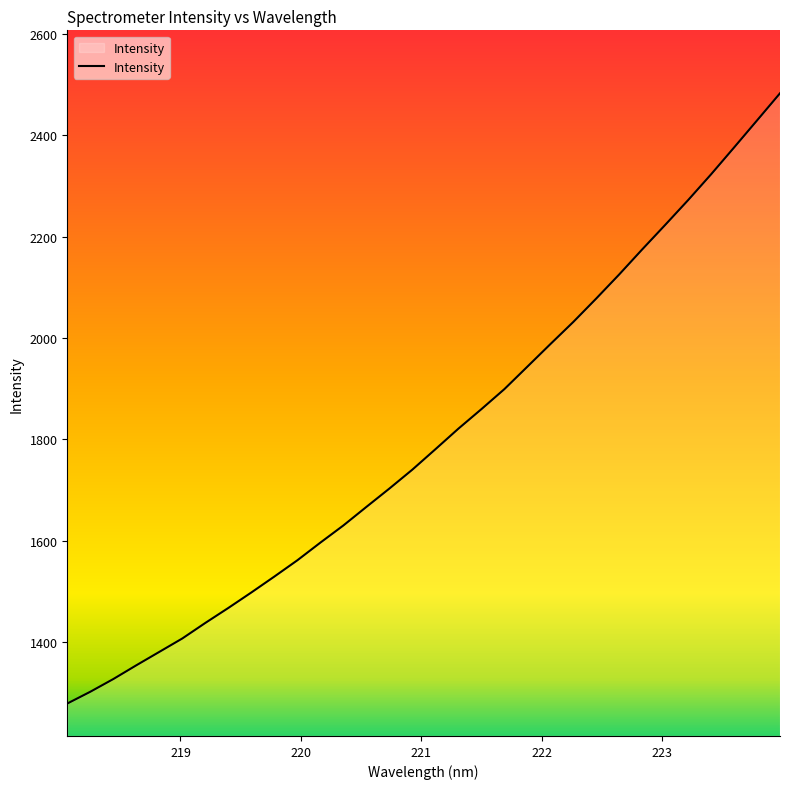

What is the difference between the maximum and minimum values?

1203.3